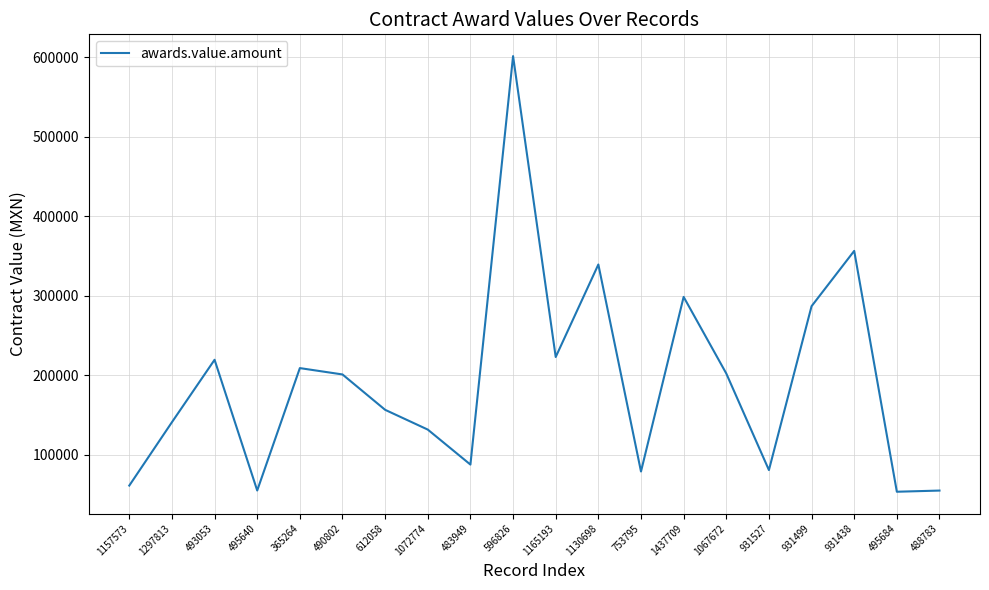

What is the change in value from 1072774 to 931438?

+224844.9